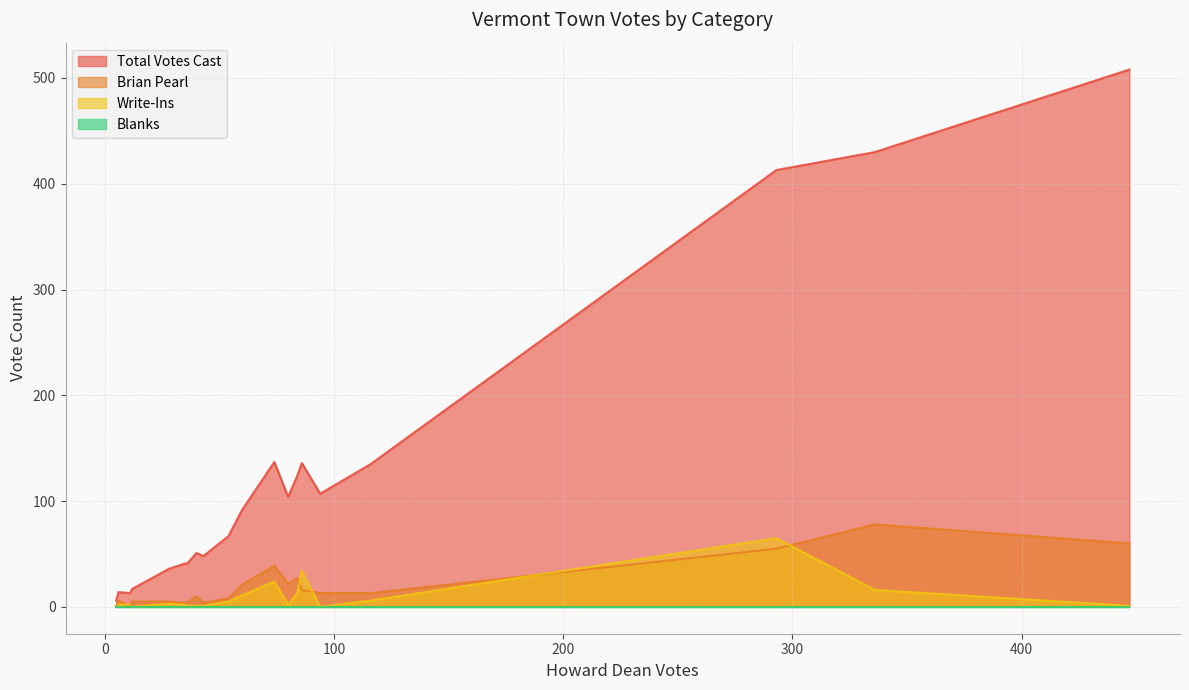

What is the highest value of the Total Votes Cast series?

508